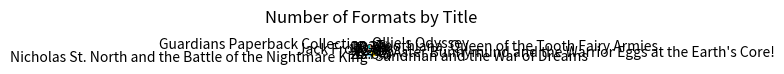

Combined, do Jack Frost and Nicholas St. North and the Battle of the Nightmare King account for over 50%?

No